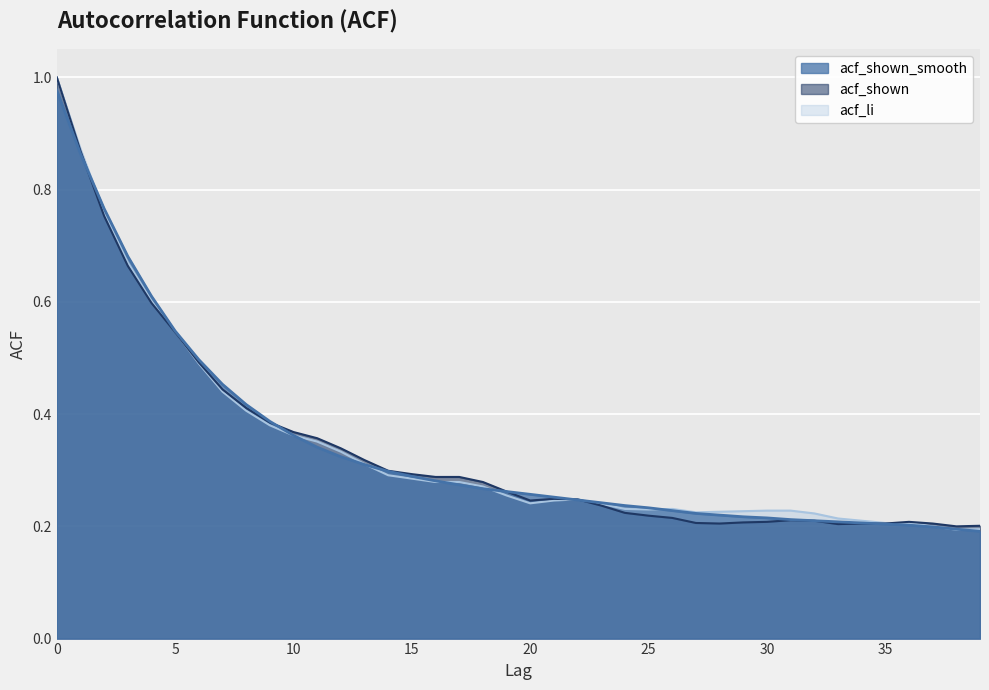

What is the sum of all acf_shown values?

13.6